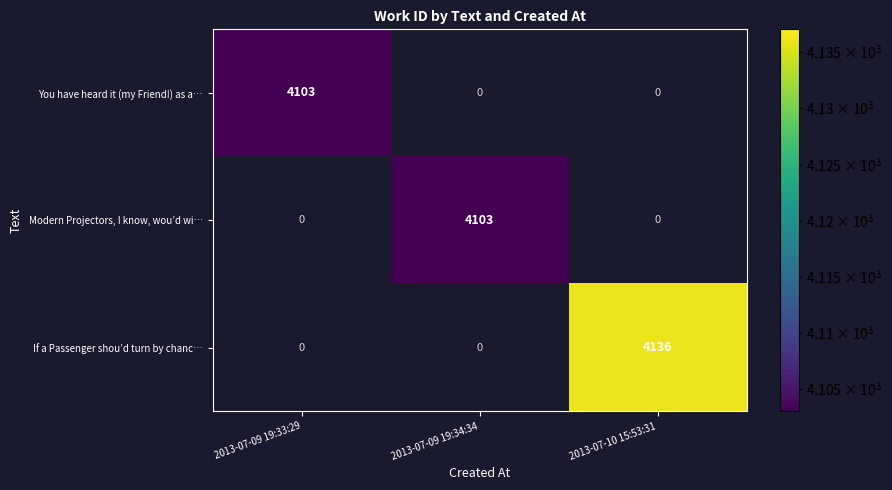

The If a Passenger shou’d turn by chanc… series shows 1384 at 2013-07-10 15:53:31. True or false?

False